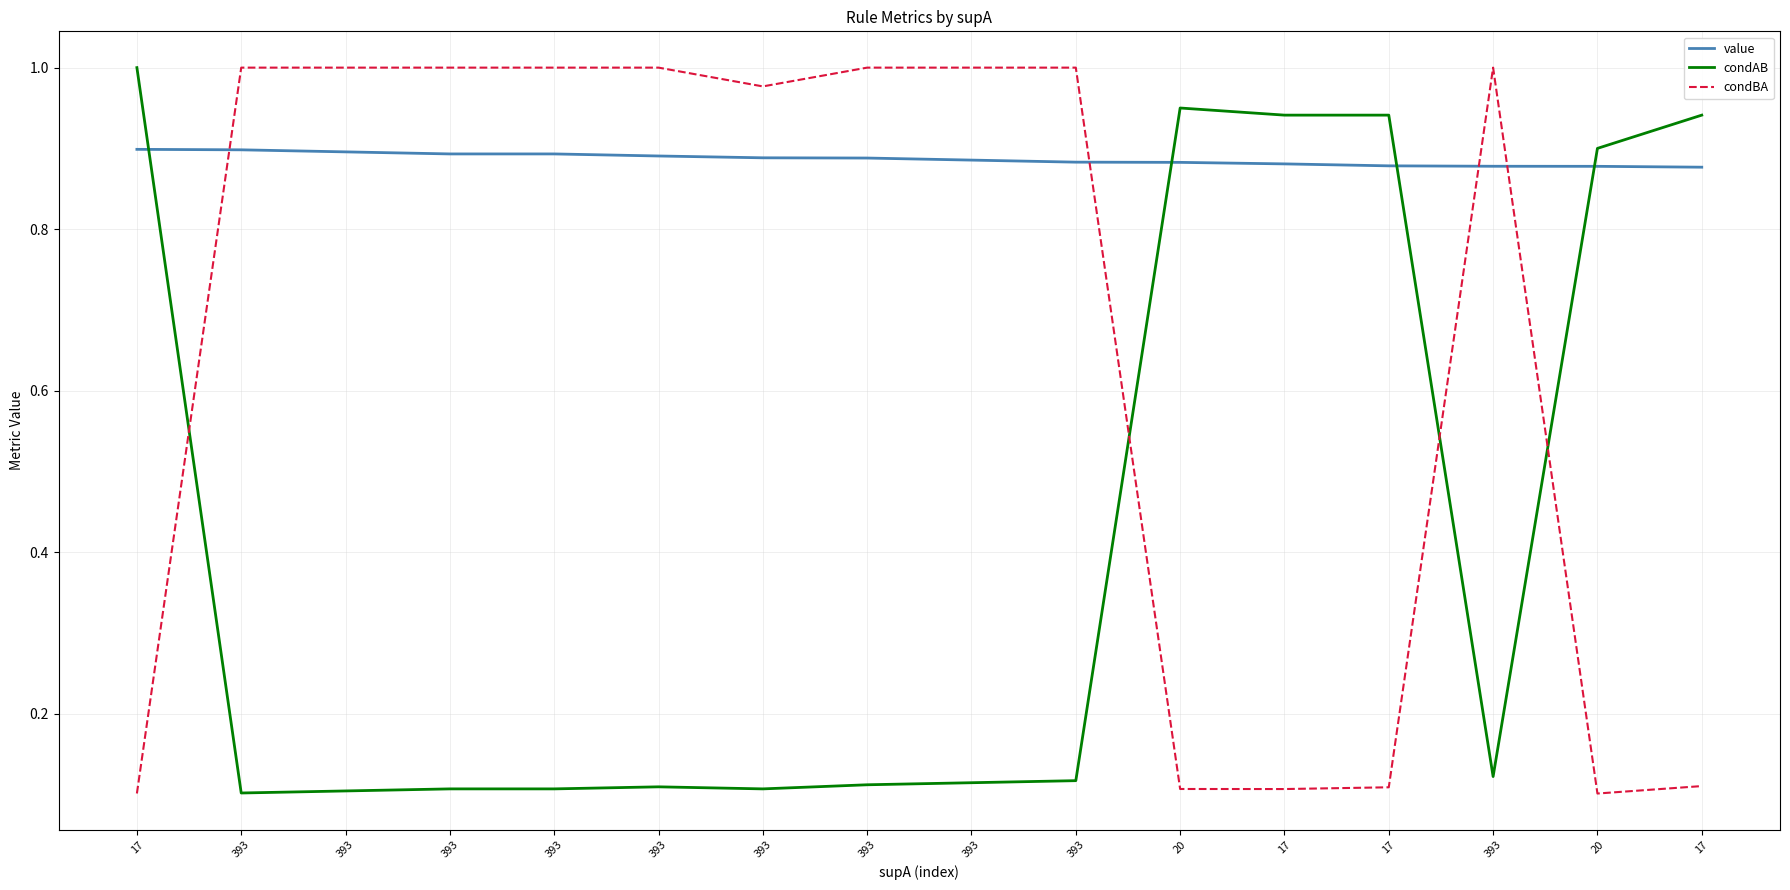

What are all the series names shown in the legend?

value, condAB, condBA